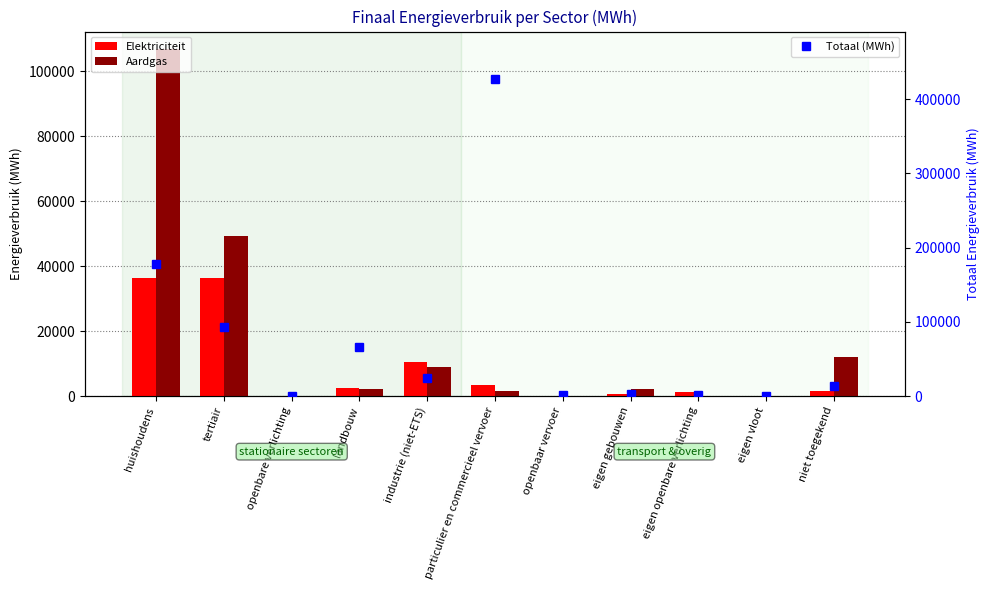

What is the difference between the Elektriciteit values at eigen openbare verlichting and huishoudens?

35264.5